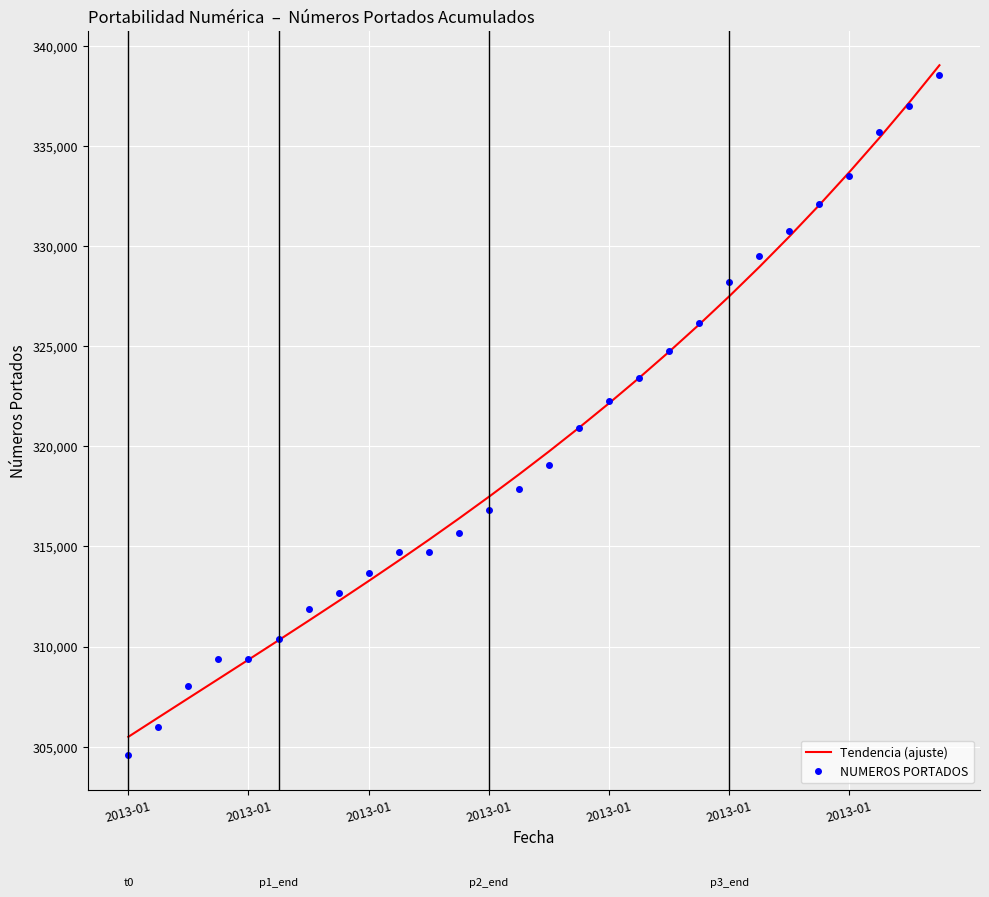

What are all the series names shown in the legend?

Tendencia (ajuste), NUMEROS PORTADOS